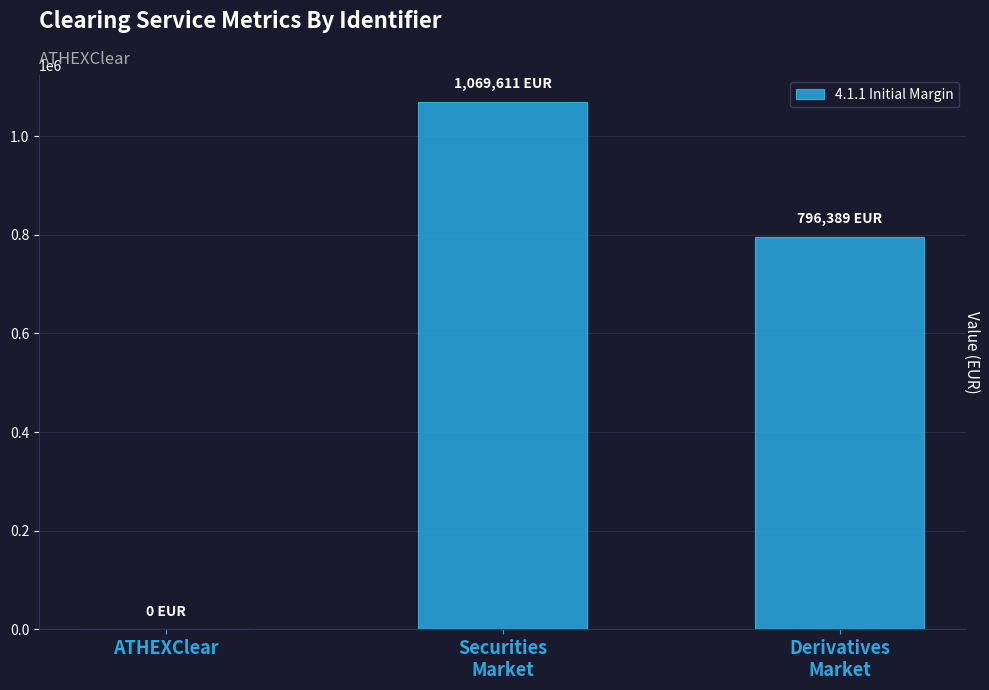

What is the approximate value at Derivatives
Market, to the nearest 50?

796400